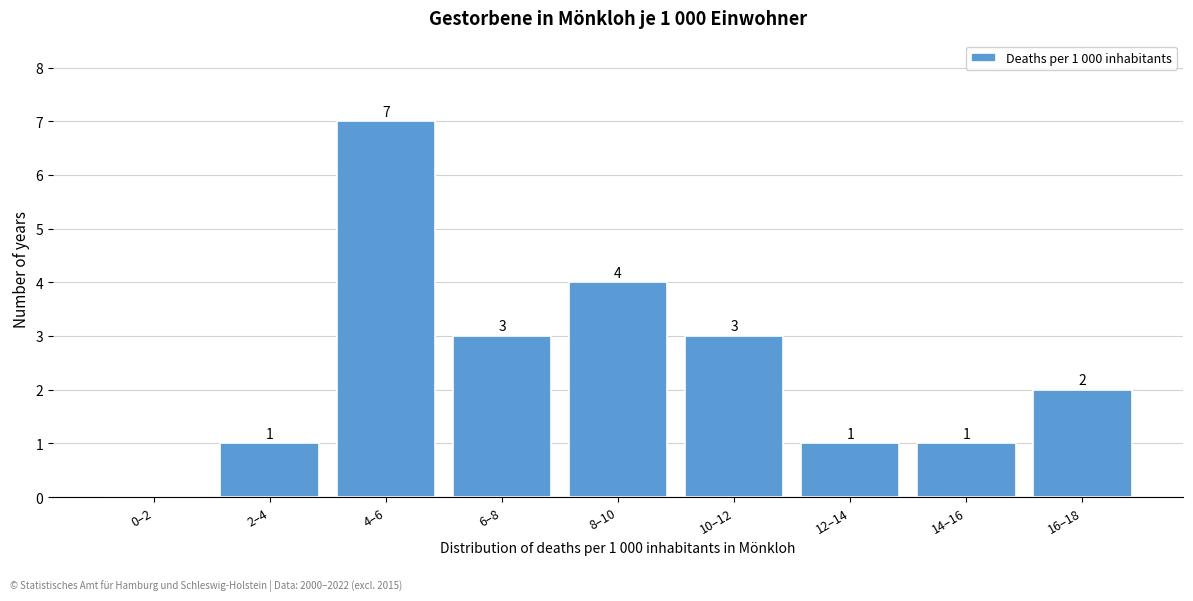

Reading left to right, transcribe all the data shown in this chart.

0–2=0	2–4=1	4–6=7	6–8=3	8–10=4	10–12=3	12–14=1	14–16=1	16–18=2